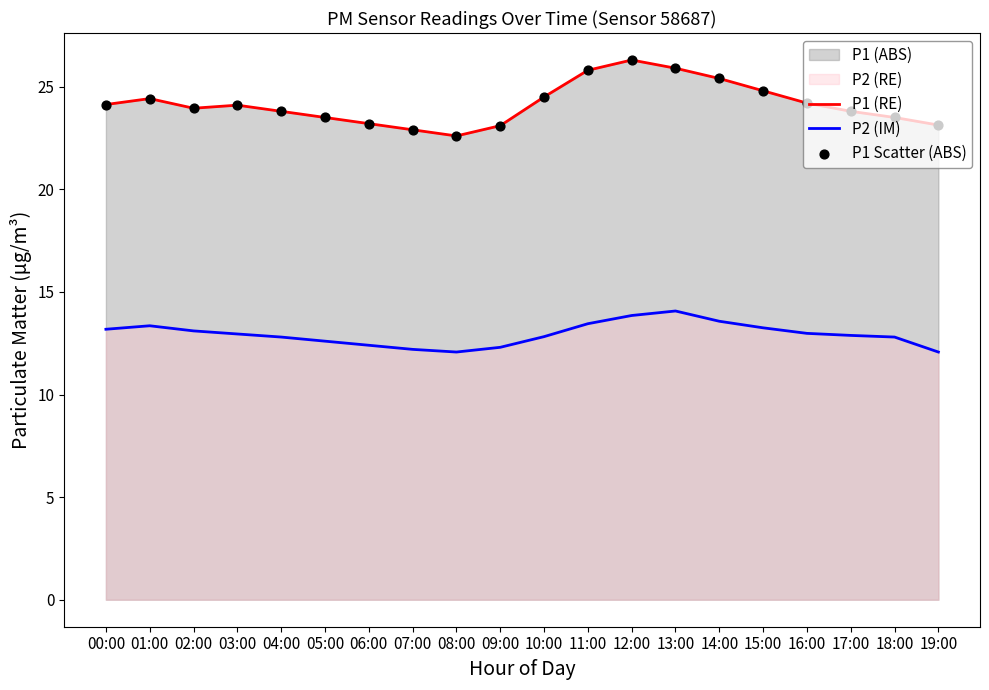

Which series has the largest total across all categories?

P1 (RE)